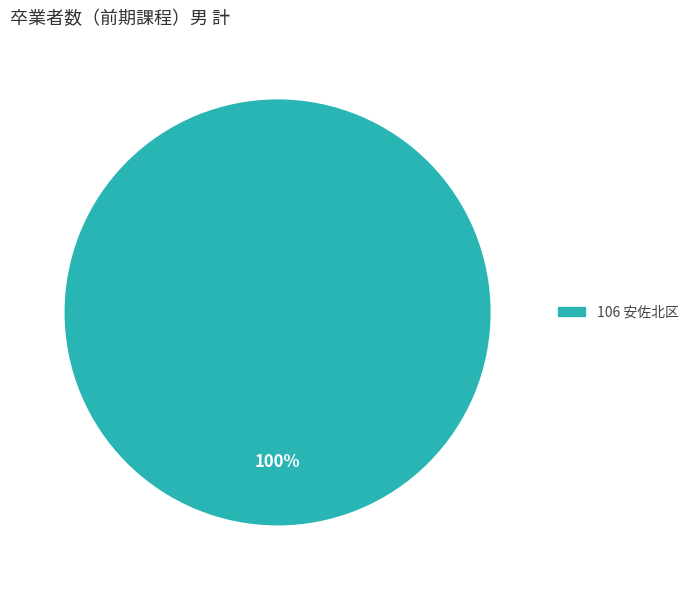

Does any single category account for the majority?

Yes